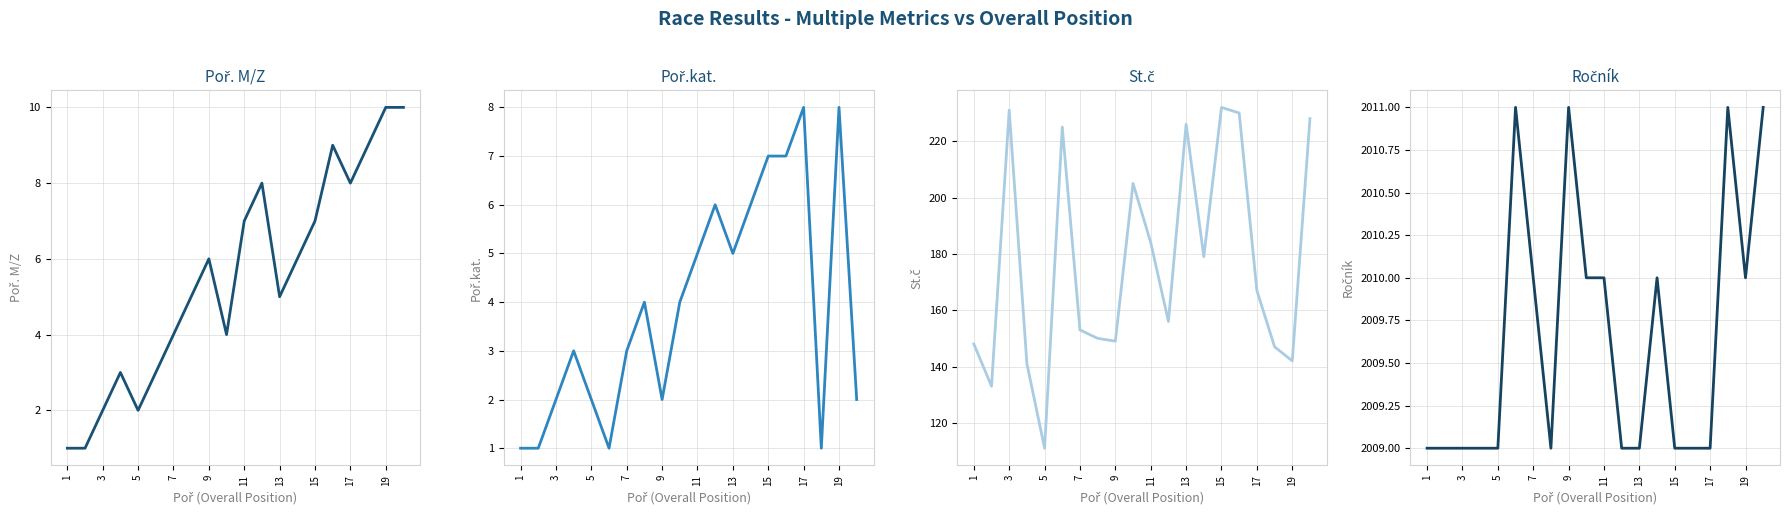

What is the average value of the Poř.kat. series?

4